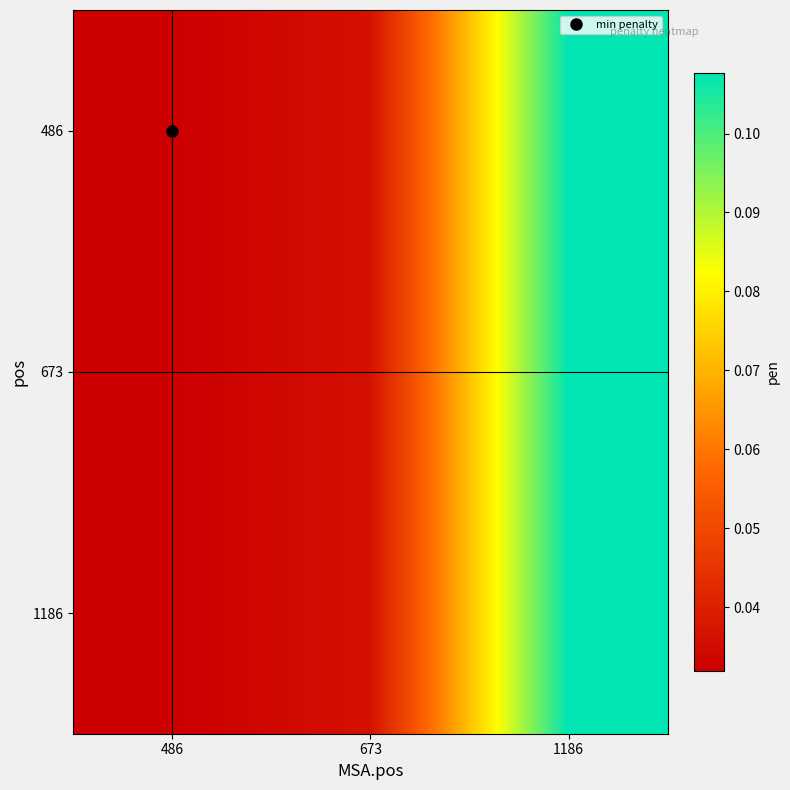

Reading left to right, transcribe all the data shown in this chart.

486: 486=0.0	673=0.0	1186=0.1
673: 486=0.0	673=0.0	1186=0.1
1186: 486=0.0	673=0.0	1186=0.1